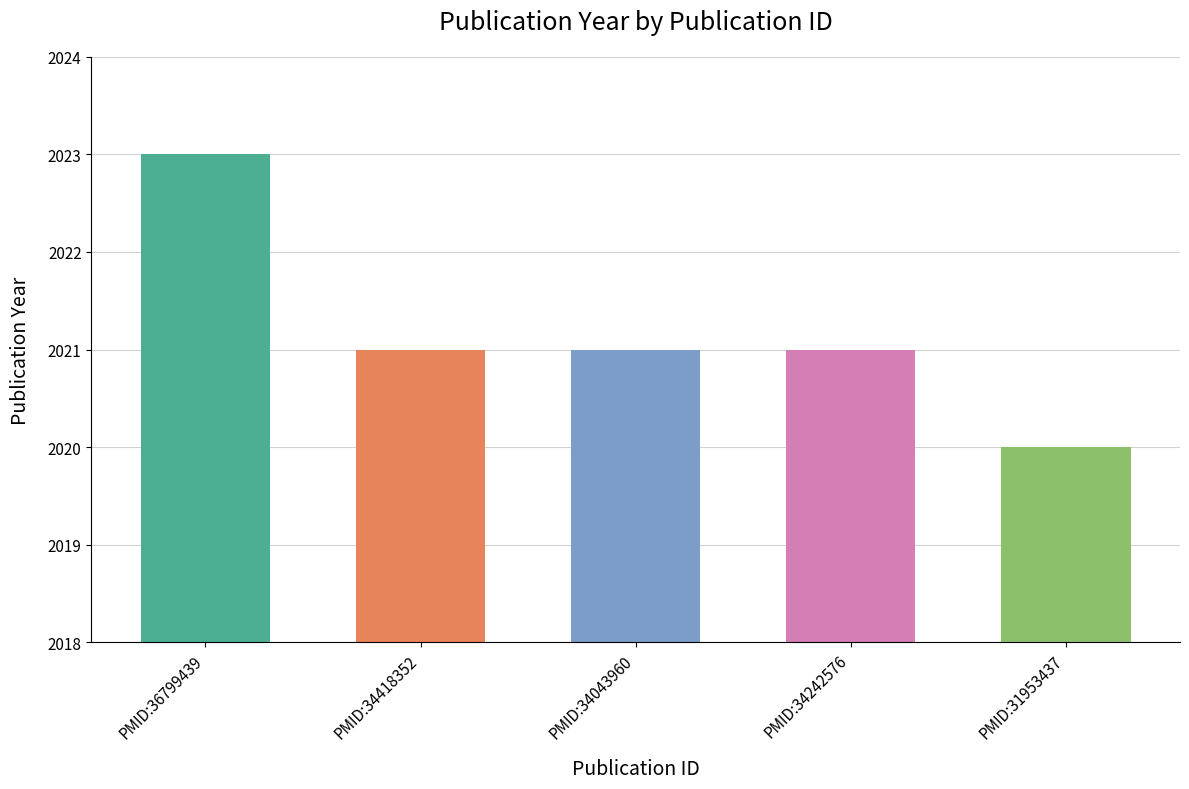

Reading left to right, list all the values displayed in this chart.

PMID:36799439=2023	PMID:34418352=2021	PMID:34043960=2021	PMID:34242576=2021	PMID:31953437=2020